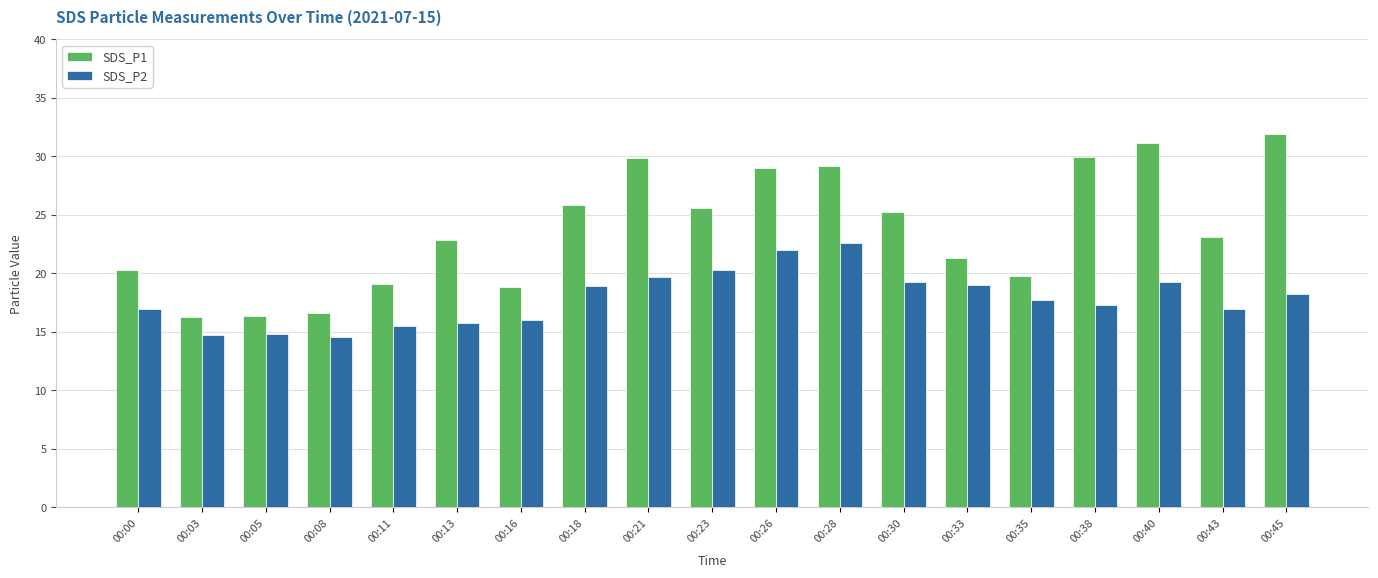

What is the smallest value displayed?

14.6